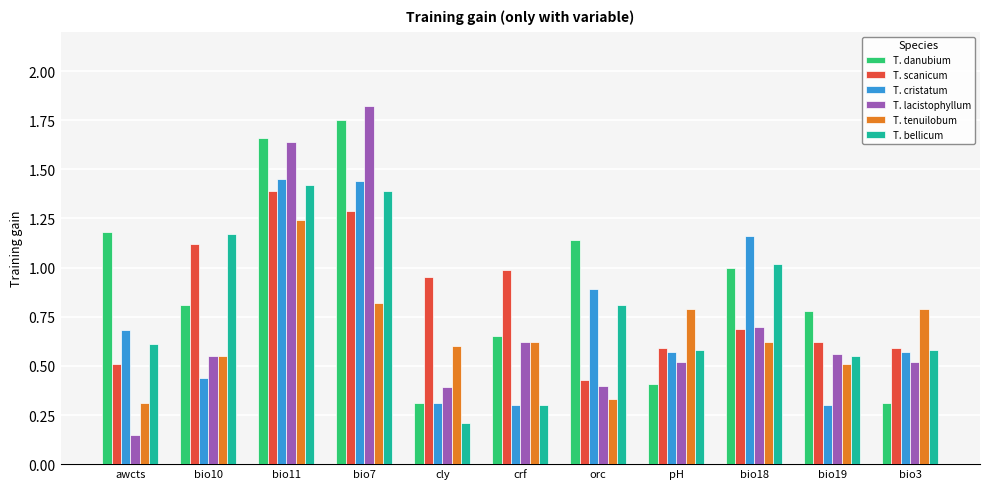

At how many categories does at least one series exceed 0?

11